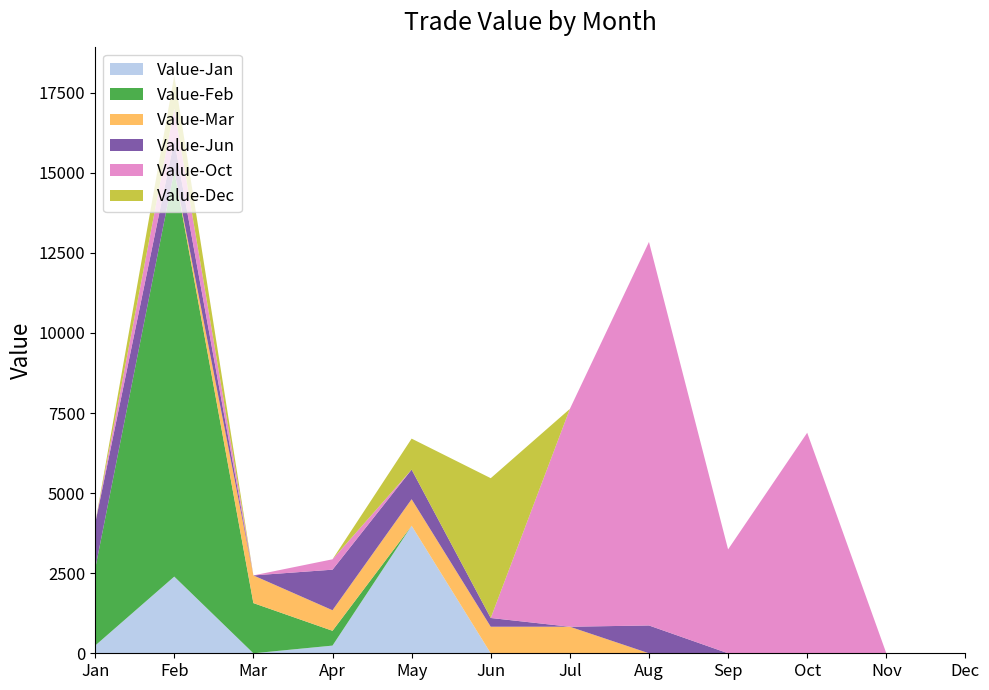

Reading left to right, what are all the values shown in this chart?

Value-Jan: 240	2394	0	240	3981	0	0	0	0	0	0	0
Value-Feb: 2394	12668	1567	462	0	0	0	0	0	0	0	0
Value-Mar: 0	0	864	642	829	829	829	0	0	0	0	0
Value-Jun: 1416	944	0	1266	925	273	0	868	0	0	0	0
Value-Oct: 0	997	0	324	0	0	6800	11974	3243	6885	0	0
Value-Dec: 0	1033	0	0	966	4364	0	0	0	0	0	0